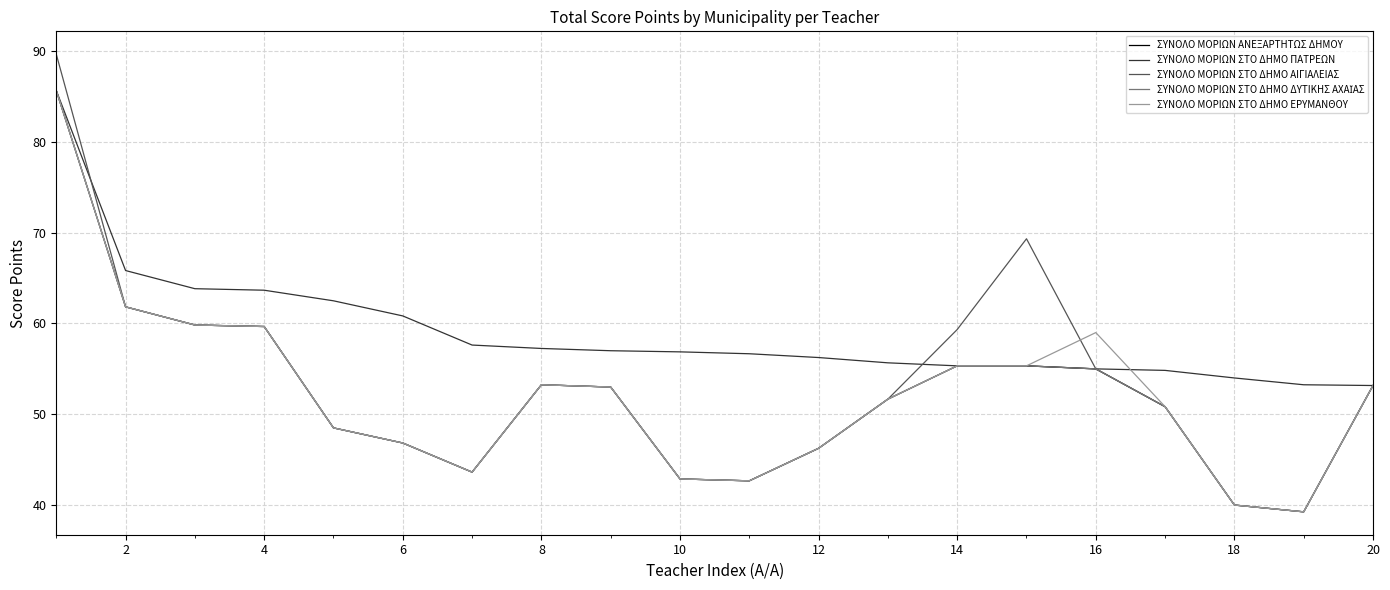

Does the chart display data point markers on the line(s)?

No